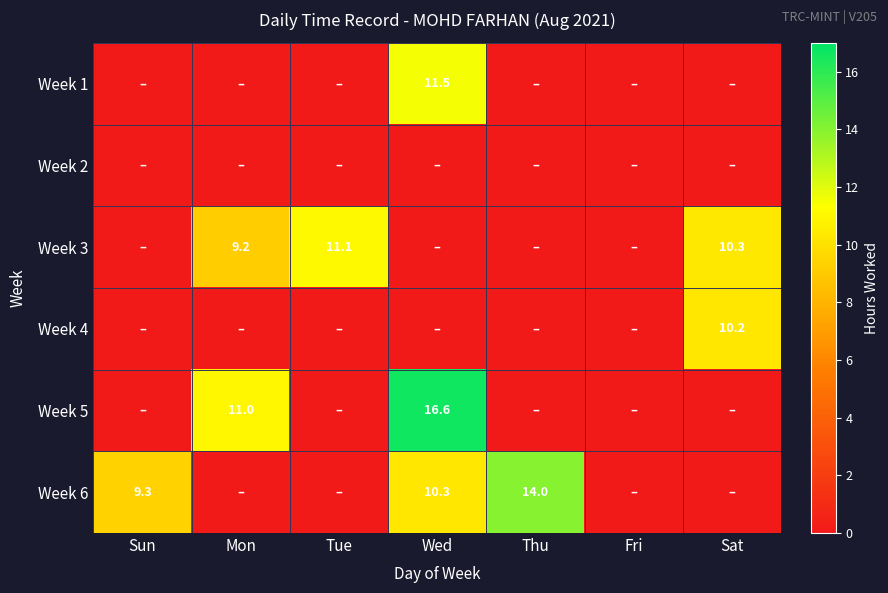

What is the spread (max minus min) of values at Tue?

11.1